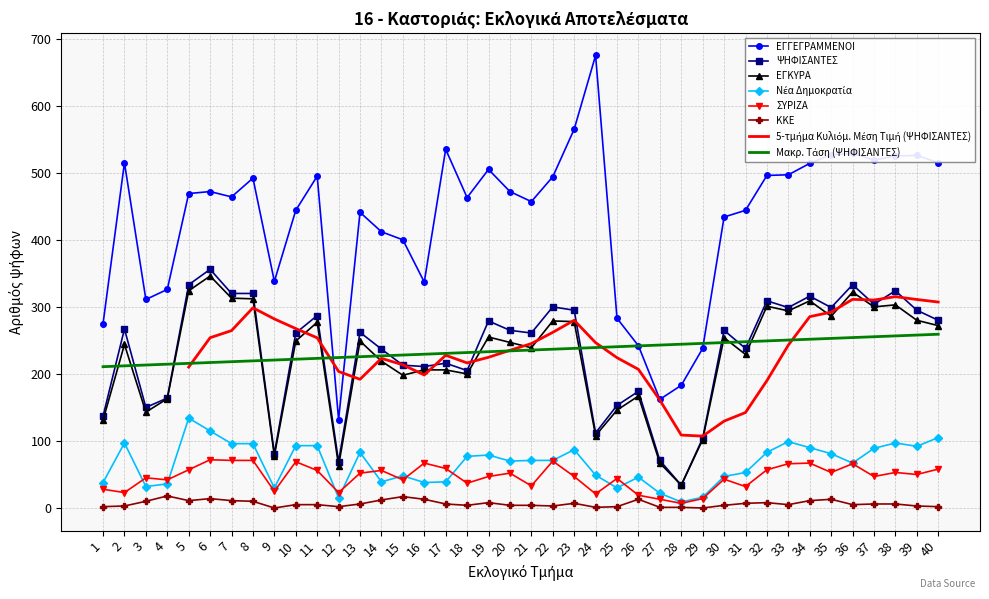

True or false: ΨΗΦΙΣΑΝΤΕΣ and ΕΓΚΥΡΑ cross at least once.

False